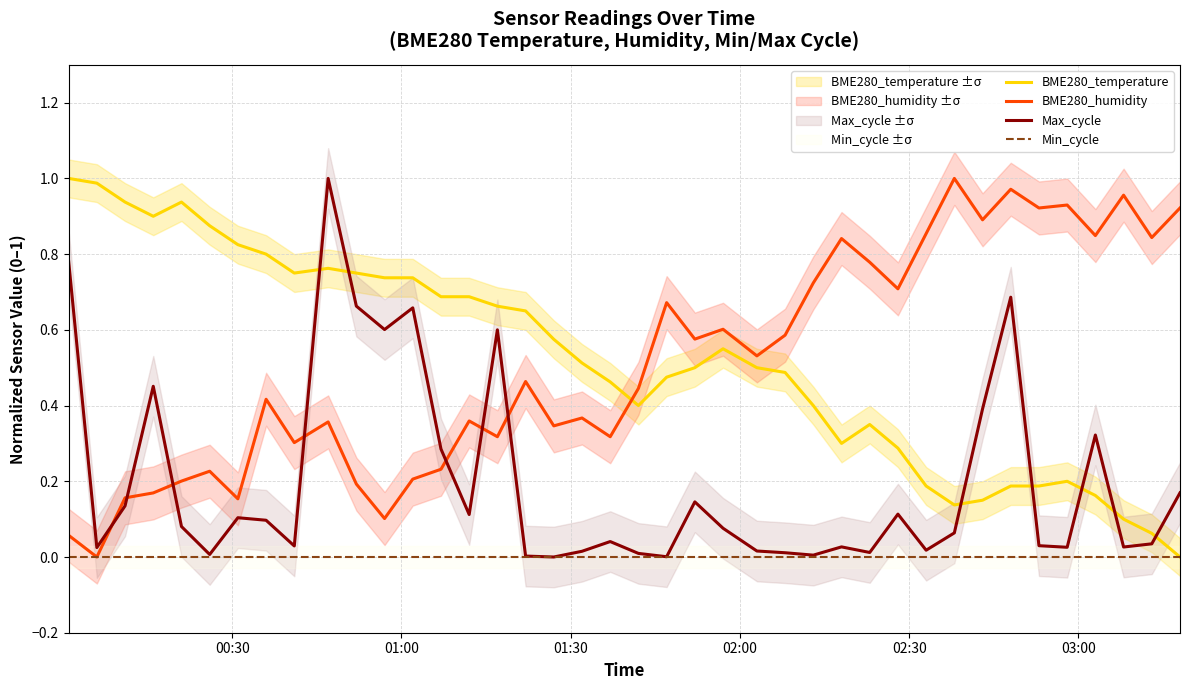

Which series has the largest range (max minus min)?

BME280_temperature